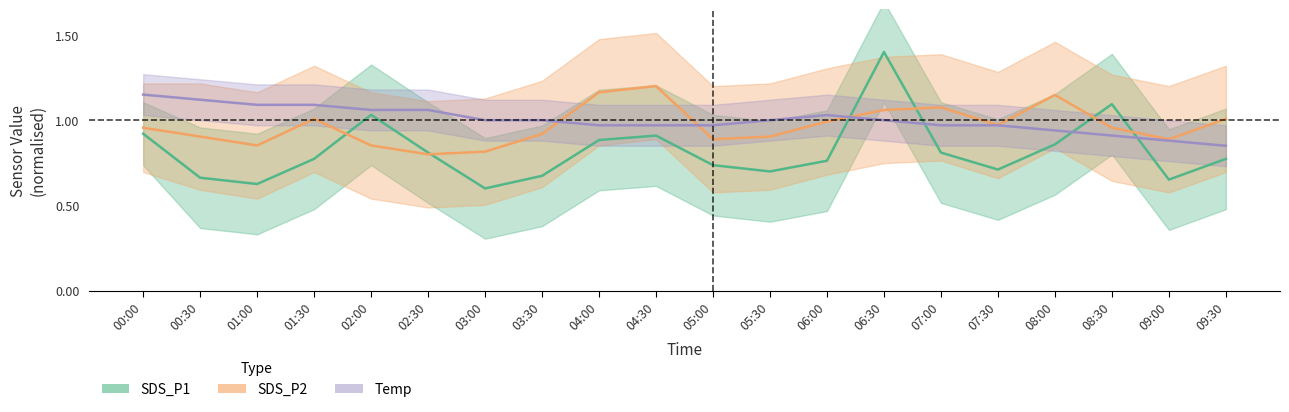

How many lines are shown in the chart?

3